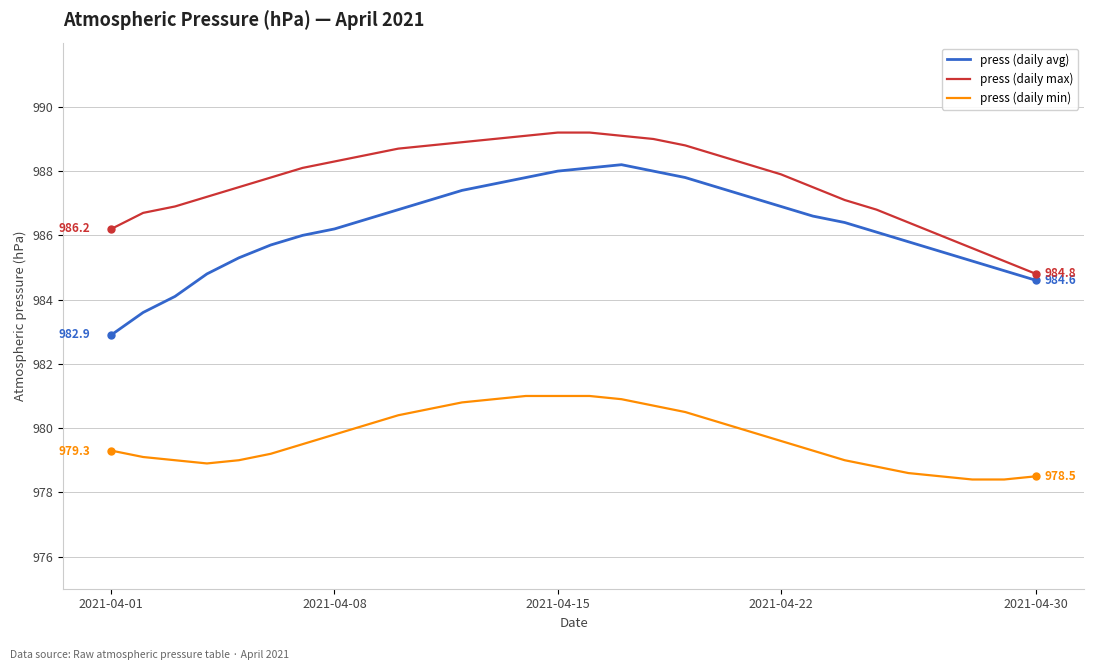

What is the maximum value shown in the chart?

989.2